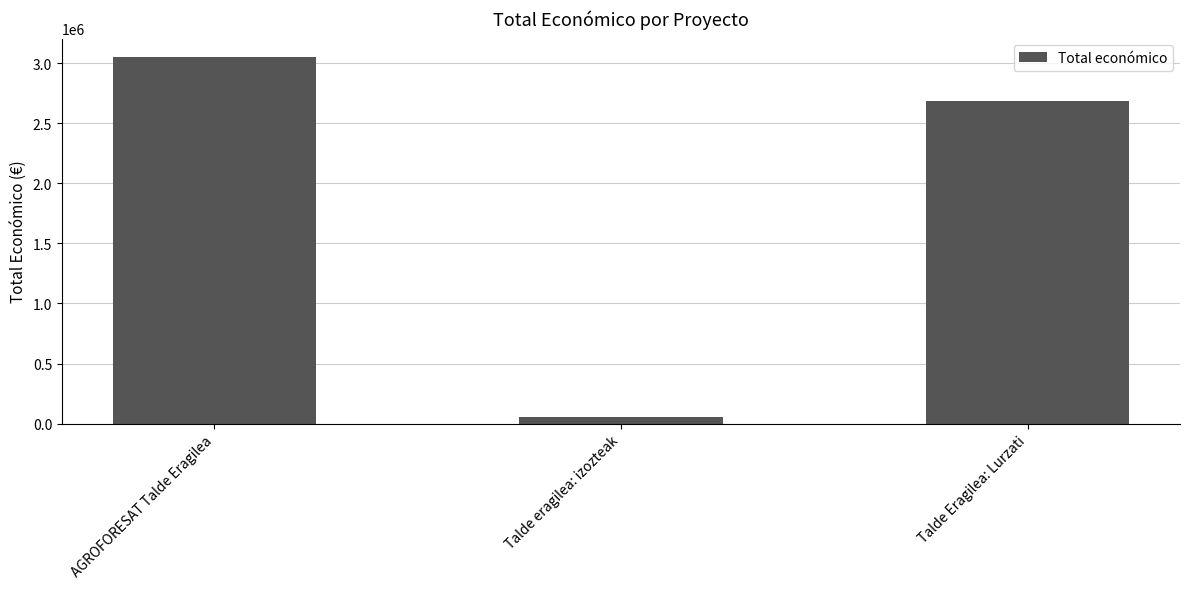

Is it true that the value at Talde Eragilea: Lurzati is 2685474?

True